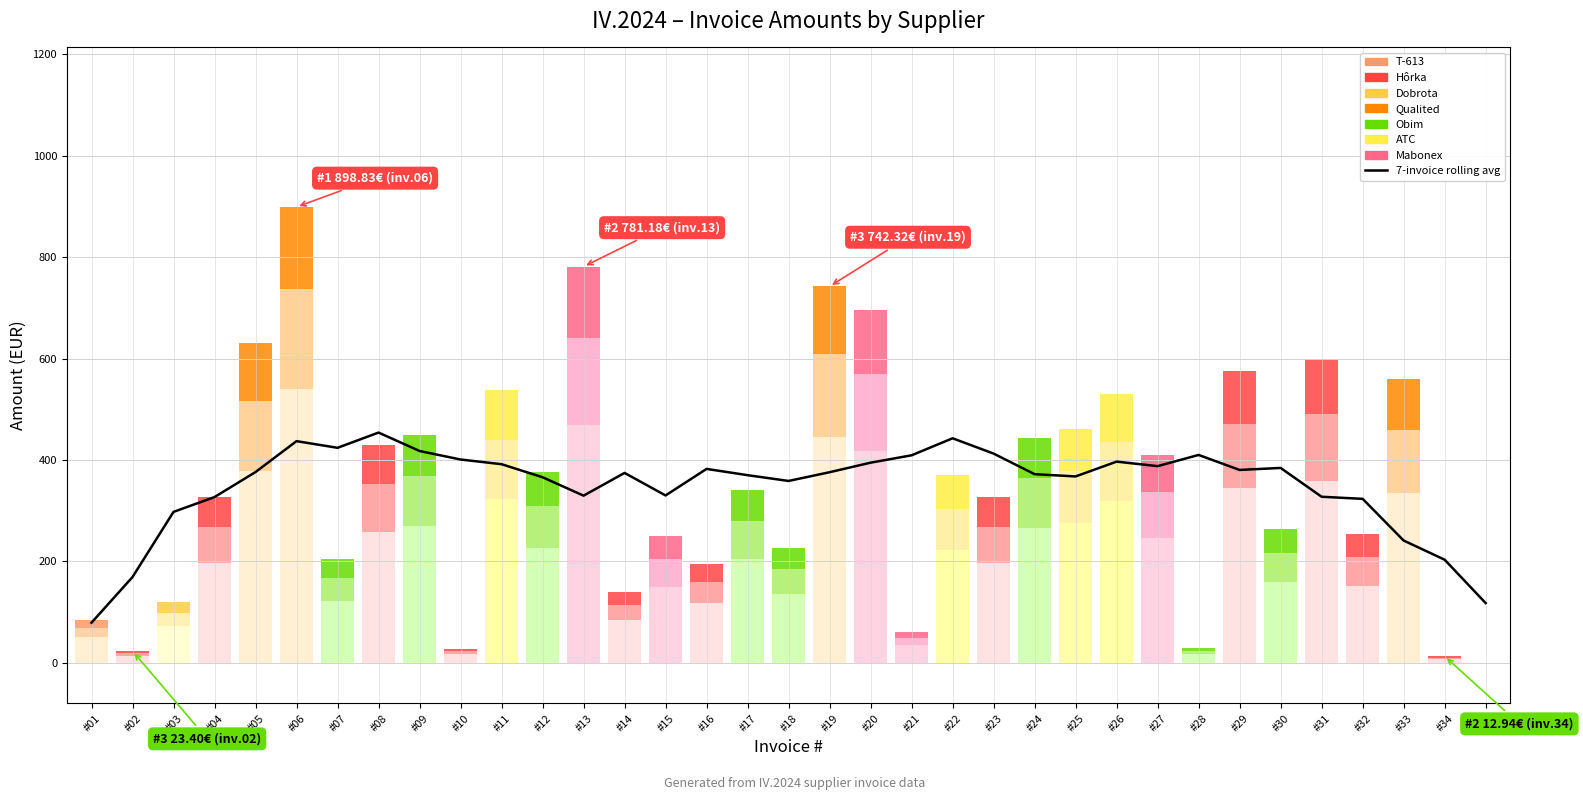

What value does the data have at #06?

437.2